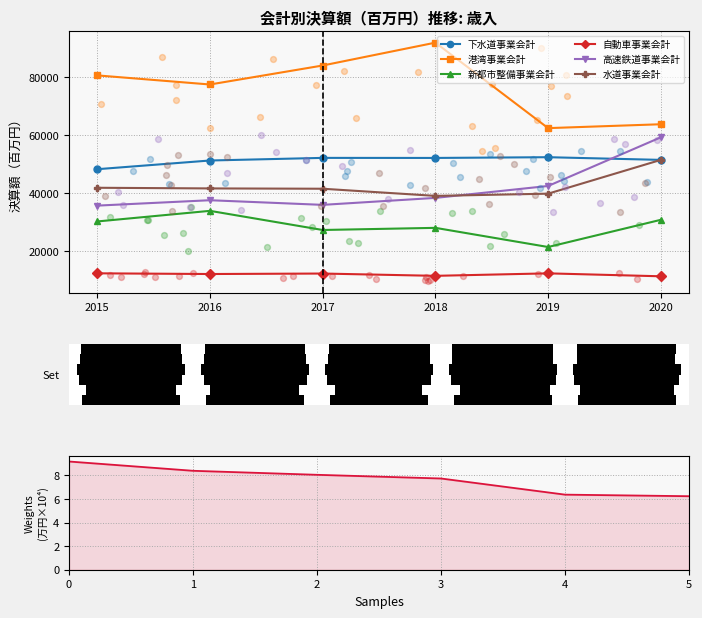

Which series has the largest total across all categories?

下水道事業会計